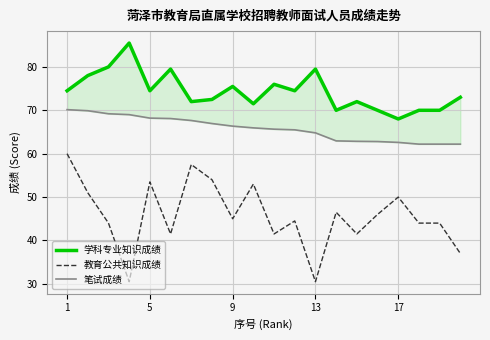

The value of 教育公共知识成绩 at 1 is 60.0. True or false?

True